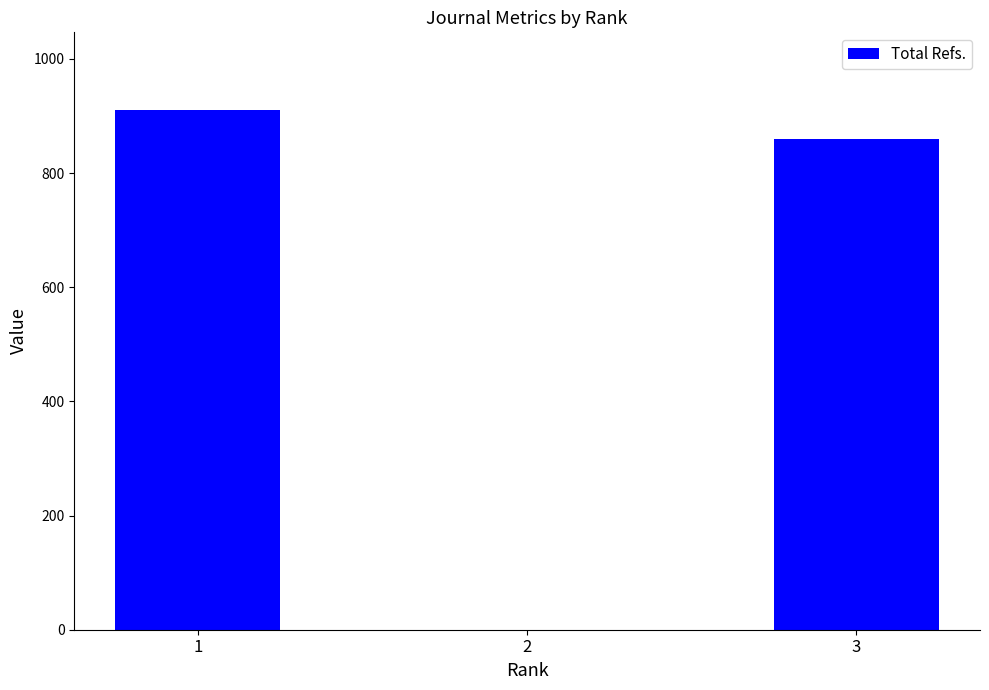

Which has a higher value, 2 or 3?

3